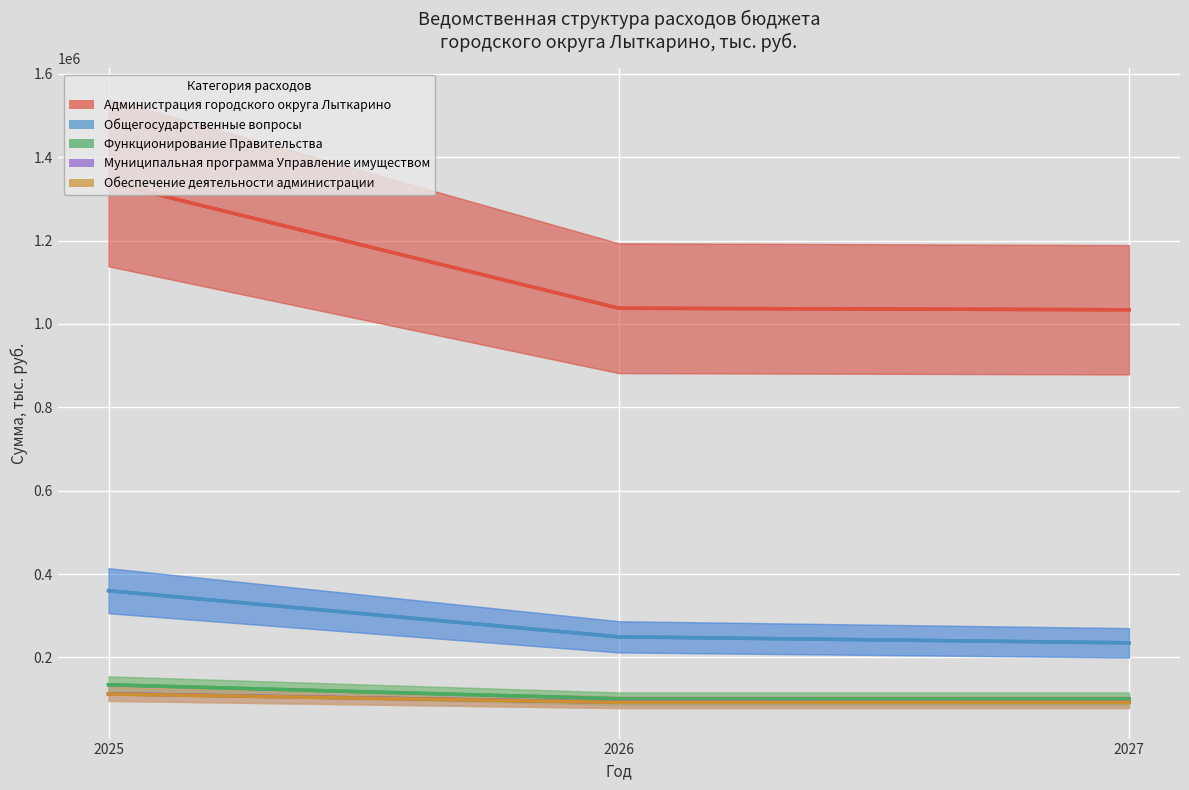

What is the smallest value displayed?

92283.0